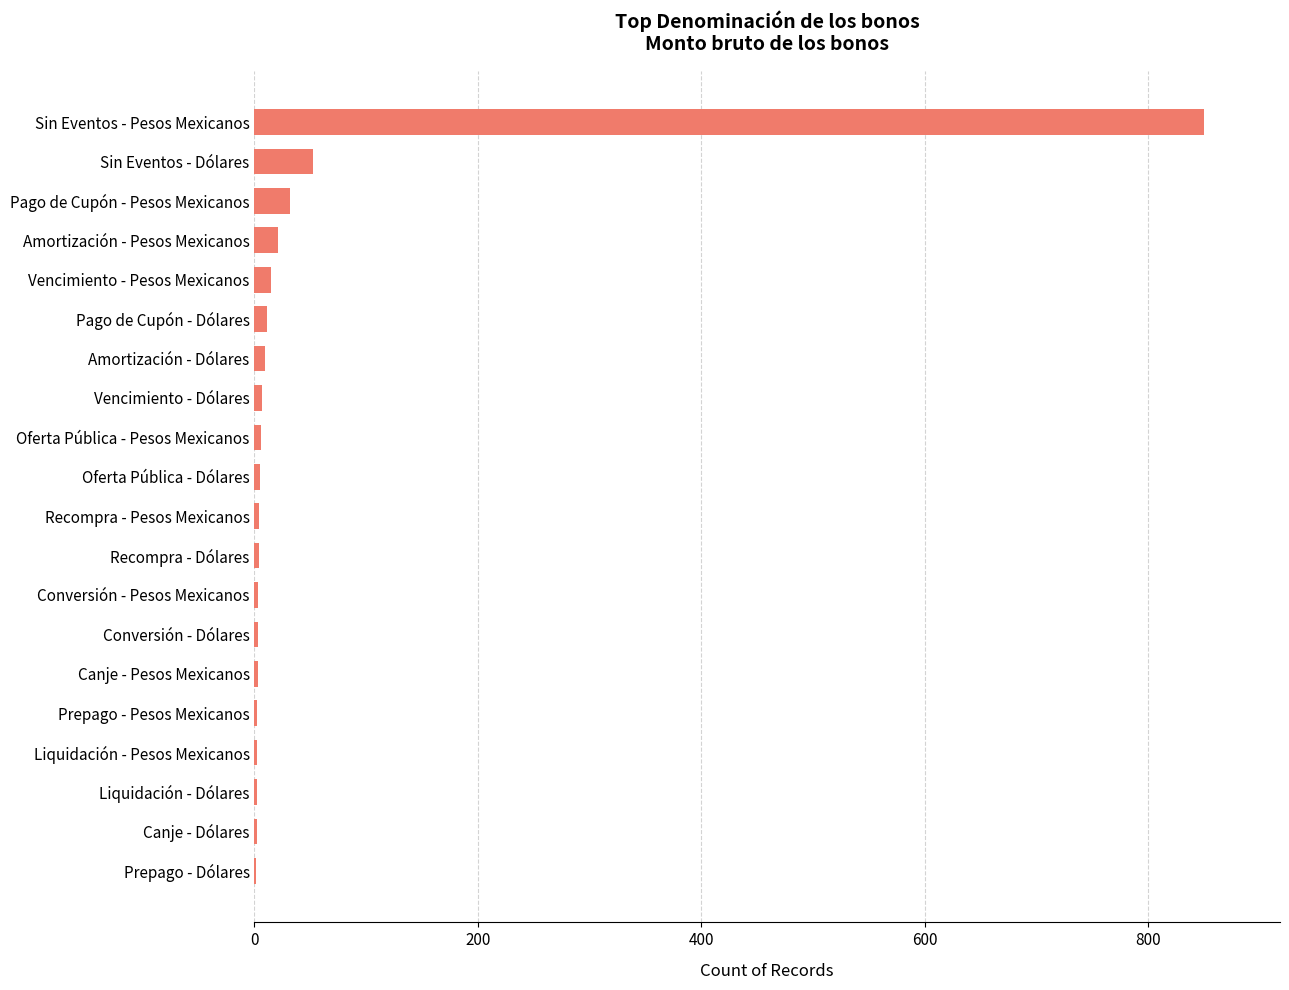

What is the maximum value shown in the chart?

850